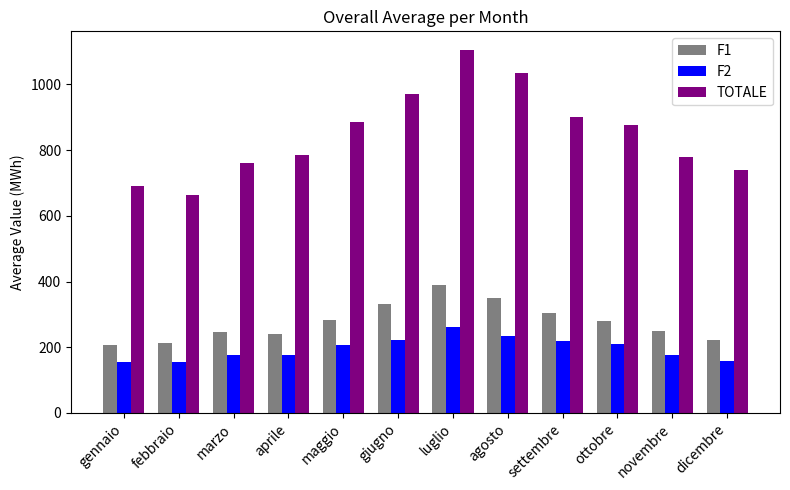

Which series has the largest range (max minus min)?

TOTALE